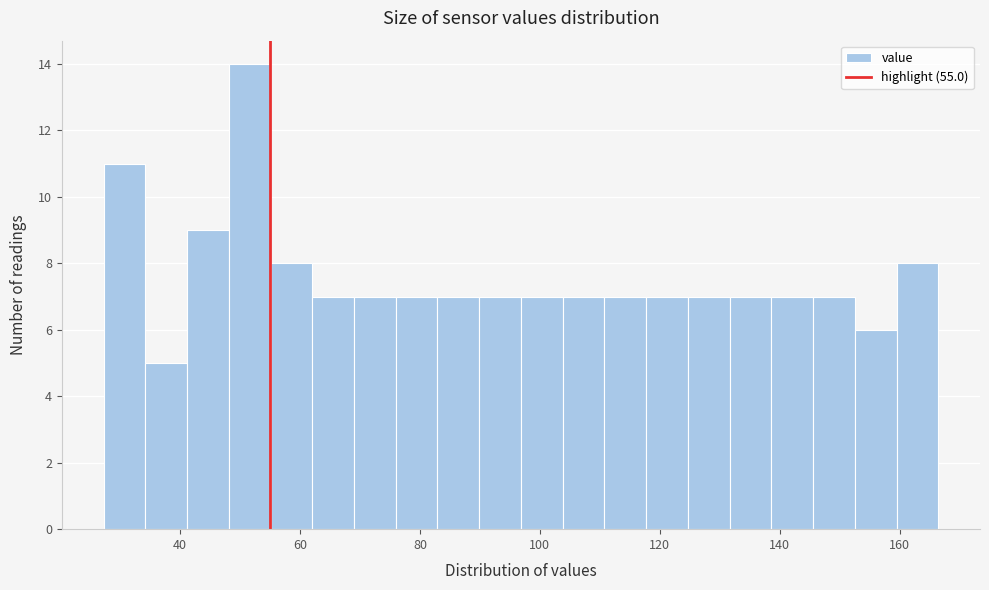

Read against the x-axis, roughly where is the centre of the tallest bar?

52